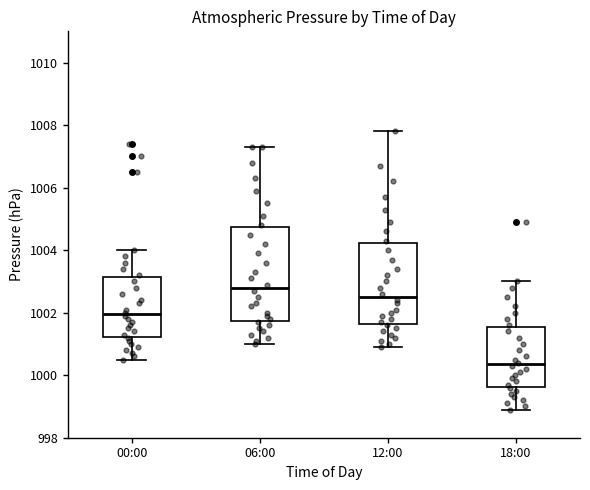

Which box's median line is the highest?

06:00